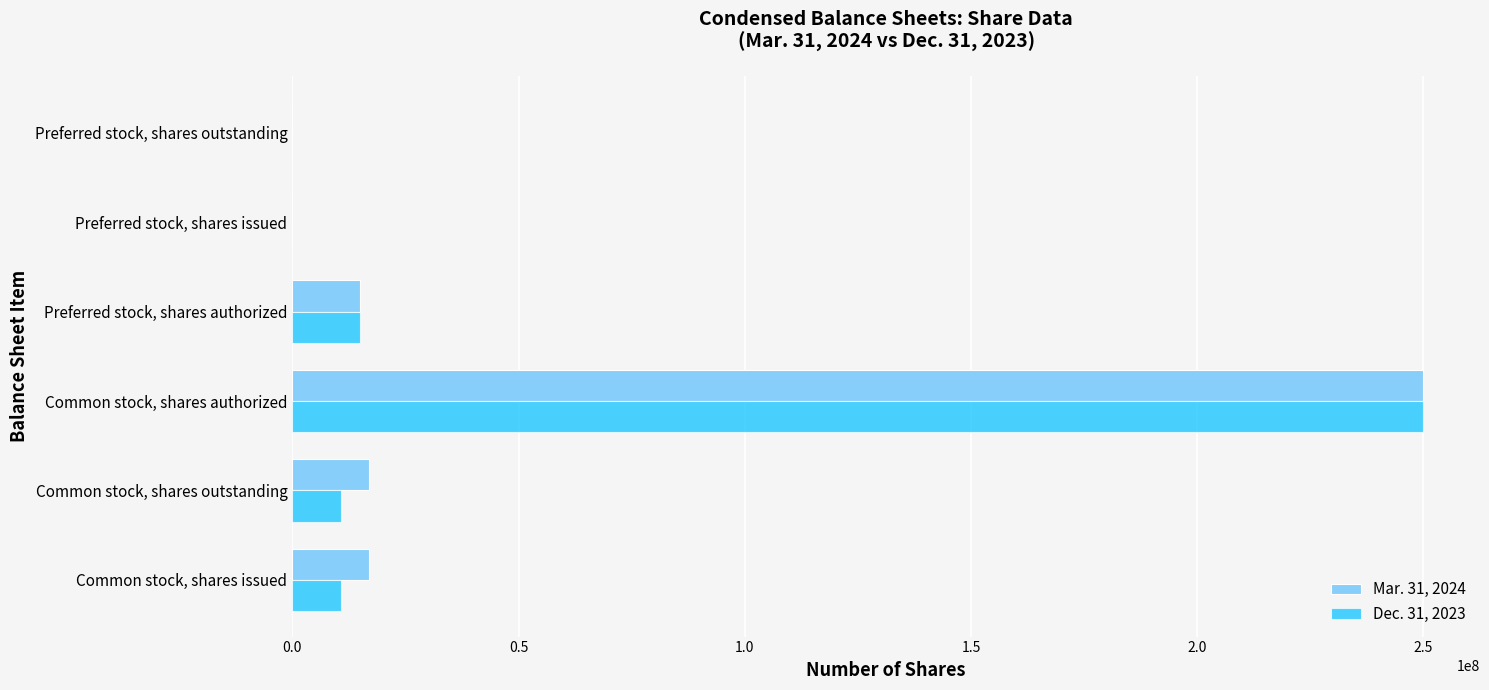

Between Common stock, shares issued and Preferred stock, shares issued, which series saw the biggest shift?

Mar. 31, 2024